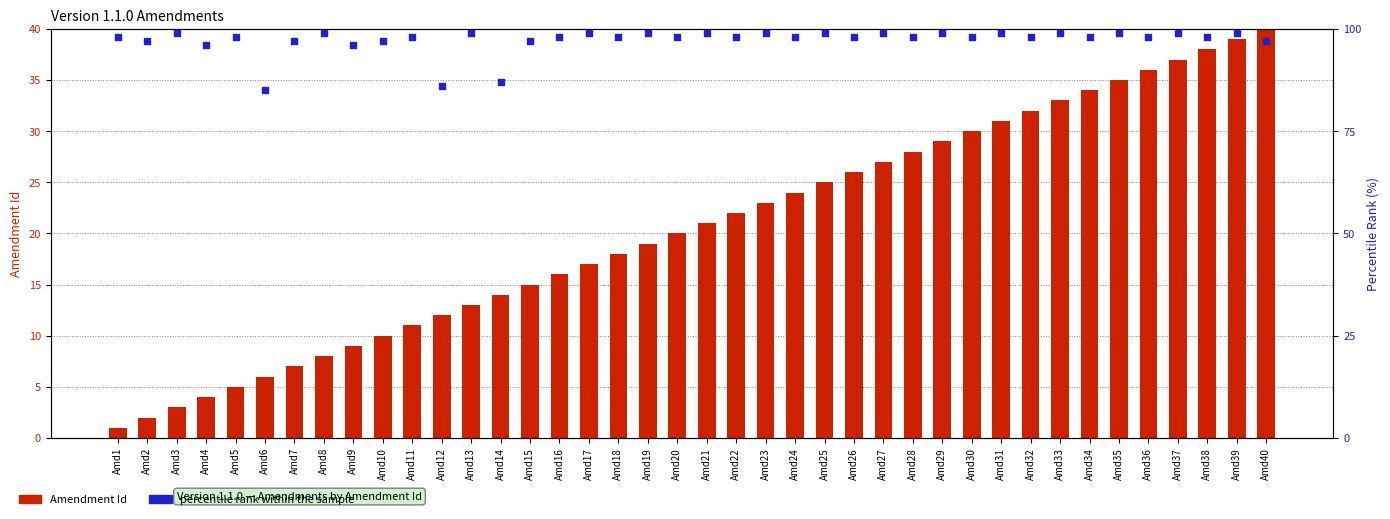

Is the value of percentile rank within the sample at Amd31 greater than the value of Amendment Id at Amd7?

Yes